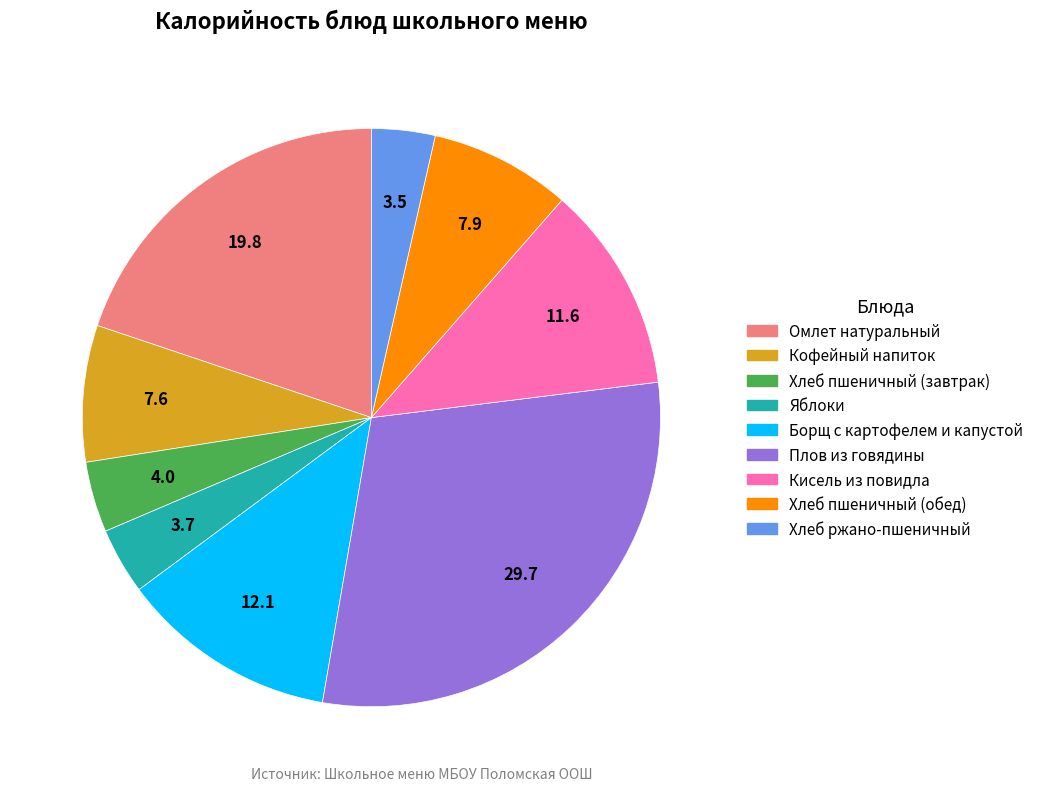

How many slices are in this pie chart?

9